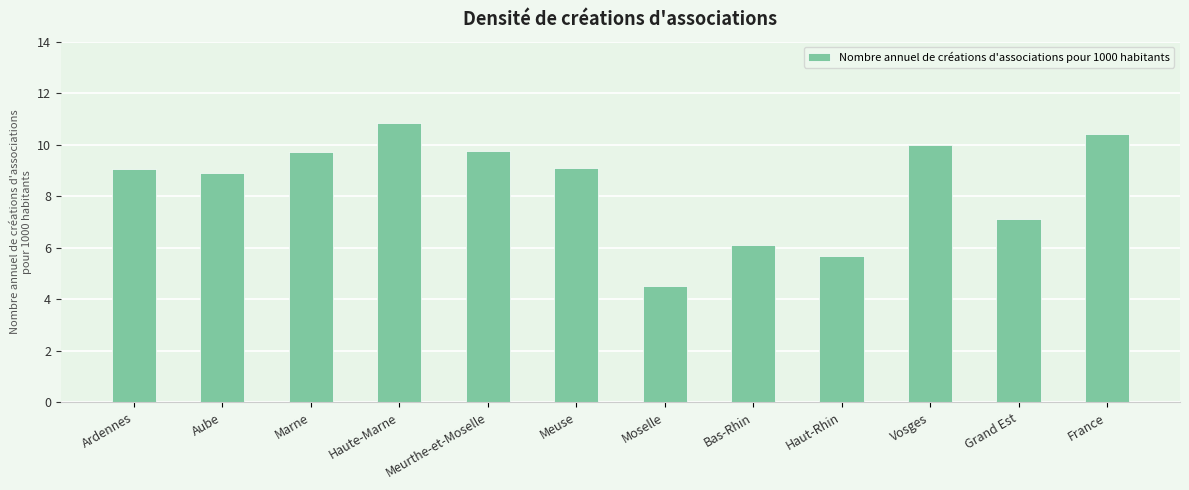

Read the value at Marne.

9.7